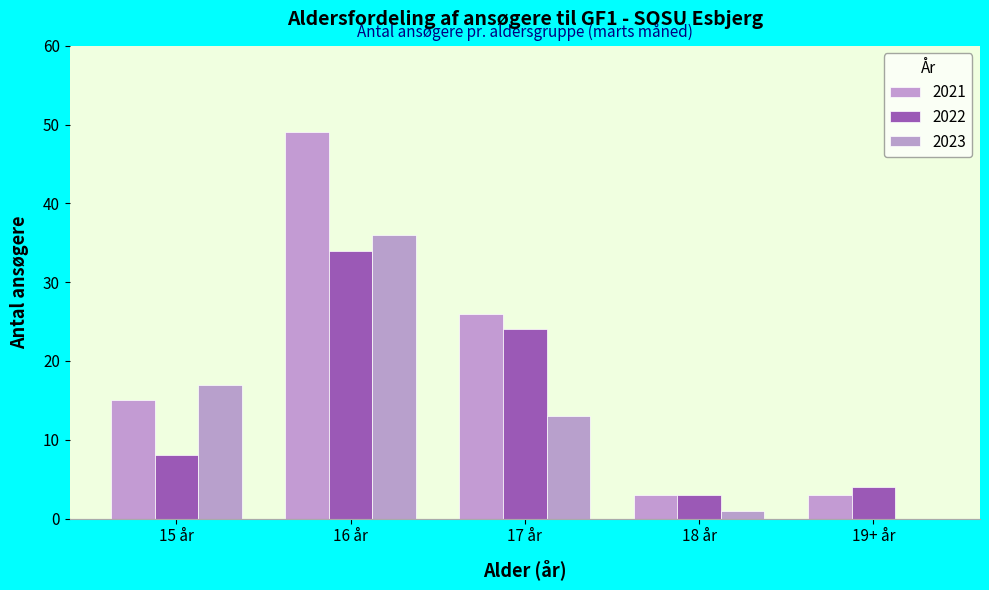

How many values in 2023 are above zero?

4